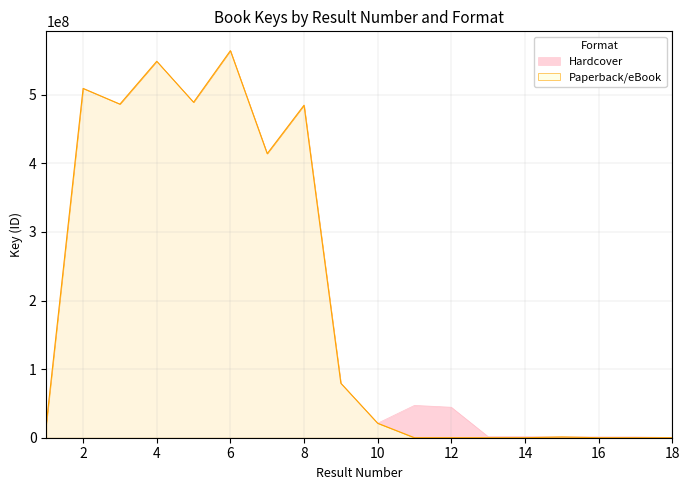

How many interior local valleys does the Paperback/eBook series have?

3